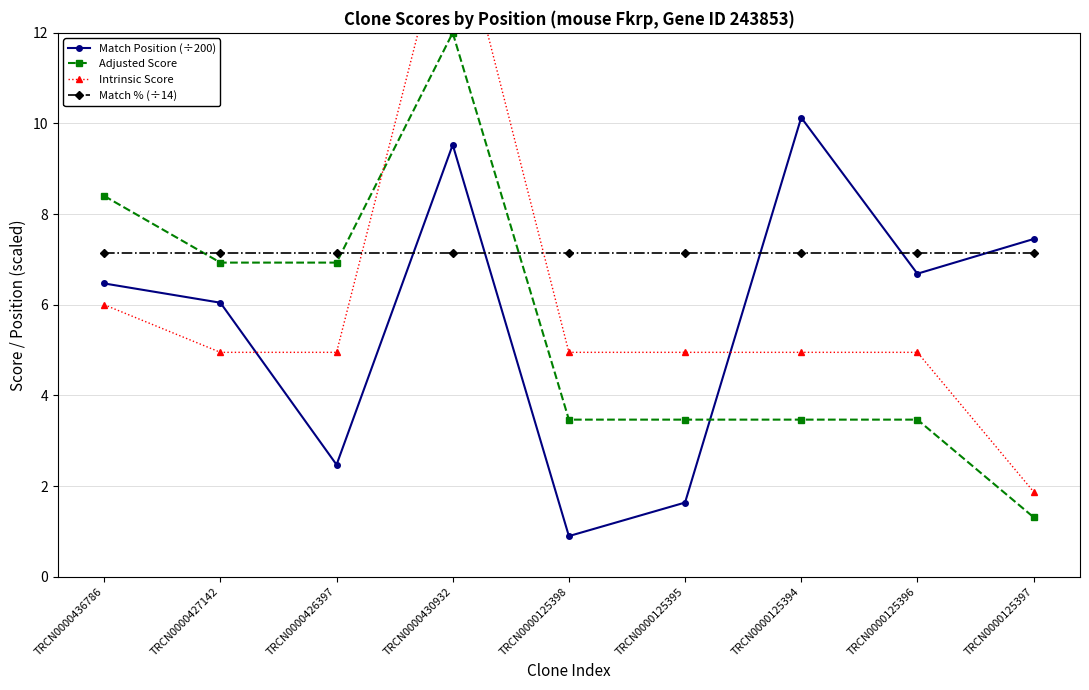

Reading right to left, transcribe all the data shown in this chart.

Match Position (÷200): TRCN0000125397=7.5	TRCN0000125396=6.7	TRCN0000125394=10.1	TRCN0000125395=1.6	TRCN0000125398=0.9	TRCN0000430932=9.5	TRCN0000426397=2.5	TRCN0000427142=6.0	TRCN0000436786=6.5
Adjusted Score: TRCN0000125397=1.3	TRCN0000125396=3.5	TRCN0000125394=3.5	TRCN0000125395=3.5	TRCN0000125398=3.5	TRCN0000430932=12.0	TRCN0000426397=6.9	TRCN0000427142=6.9	TRCN0000436786=8.4
Intrinsic Score: TRCN0000125397=1.9	TRCN0000125396=5.0	TRCN0000125394=5.0	TRCN0000125395=5.0	TRCN0000125398=5.0	TRCN0000430932=15.0	TRCN0000426397=5.0	TRCN0000427142=5.0	TRCN0000436786=6.0
Match % (÷14): TRCN0000125397=7.1	TRCN0000125396=7.1	TRCN0000125394=7.1	TRCN0000125395=7.1	TRCN0000125398=7.1	TRCN0000430932=7.1	TRCN0000426397=7.1	TRCN0000427142=7.1	TRCN0000436786=7.1